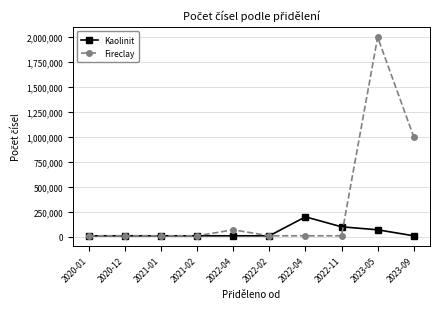

Between which two adjacent categories do Kaolinit and Fireclay first intersect?

2022-11 and 2023-05